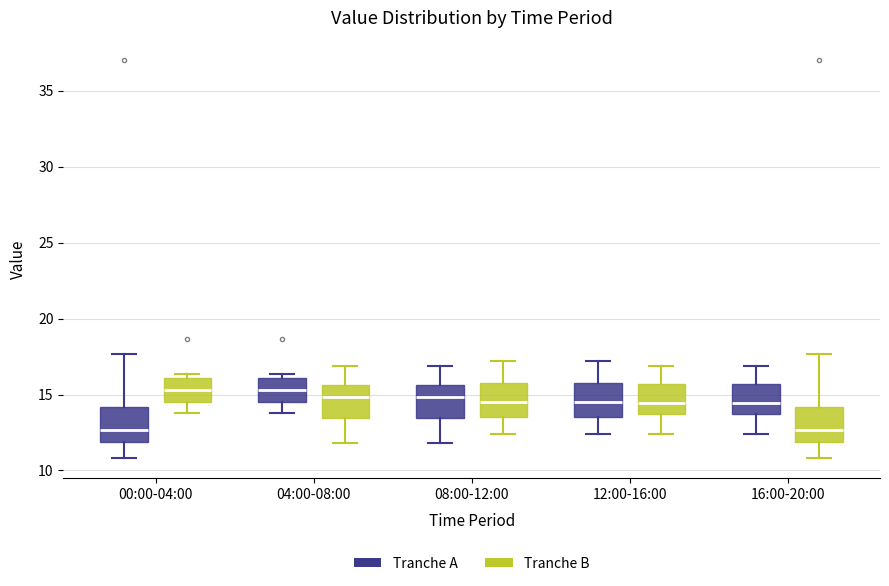

Reading left to right, read every box against the y-axis: the position of its median line, the range the box covers, and the ends of its whiskers. The values are not printed on the chart, so give them approximately, as read against the axis.

00:00-04:00 (Tranche A): median 12.5, box 12.0 to 14.0, whiskers 11.0 to 17.5
00:00-04:00 (Tranche B): median 15.5, box 14.5 to 16.0, whiskers 14.0 to 16.5
04:00-08:00 (Tranche A): median 15.5, box 14.5 to 16.0, whiskers 14.0 to 16.5
04:00-08:00 (Tranche B): median 15.0, box 13.5 to 15.5, whiskers 12.0 to 17.0
08:00-12:00 (Tranche A): median 15.0, box 13.5 to 15.5, whiskers 12.0 to 17.0
08:00-12:00 (Tranche B): median 14.5, box 13.5 to 16.0, whiskers 12.5 to 17.0
12:00-16:00 (Tranche A): median 14.5, box 13.5 to 16.0, whiskers 12.5 to 17.0
12:00-16:00 (Tranche B): median 14.5, box 13.5 to 15.5, whiskers 12.5 to 17.0
16:00-20:00 (Tranche A): median 14.5, box 13.5 to 15.5, whiskers 12.5 to 17.0
16:00-20:00 (Tranche B): median 12.5, box 12.0 to 14.0, whiskers 11.0 to 17.5